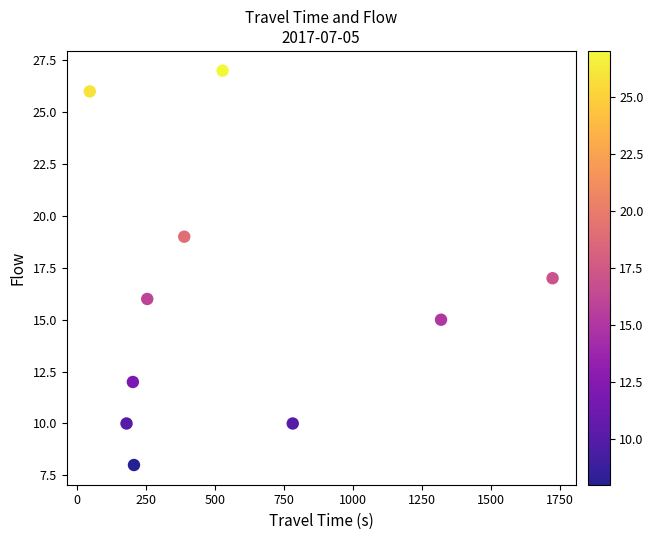

What is the average Y value?

16